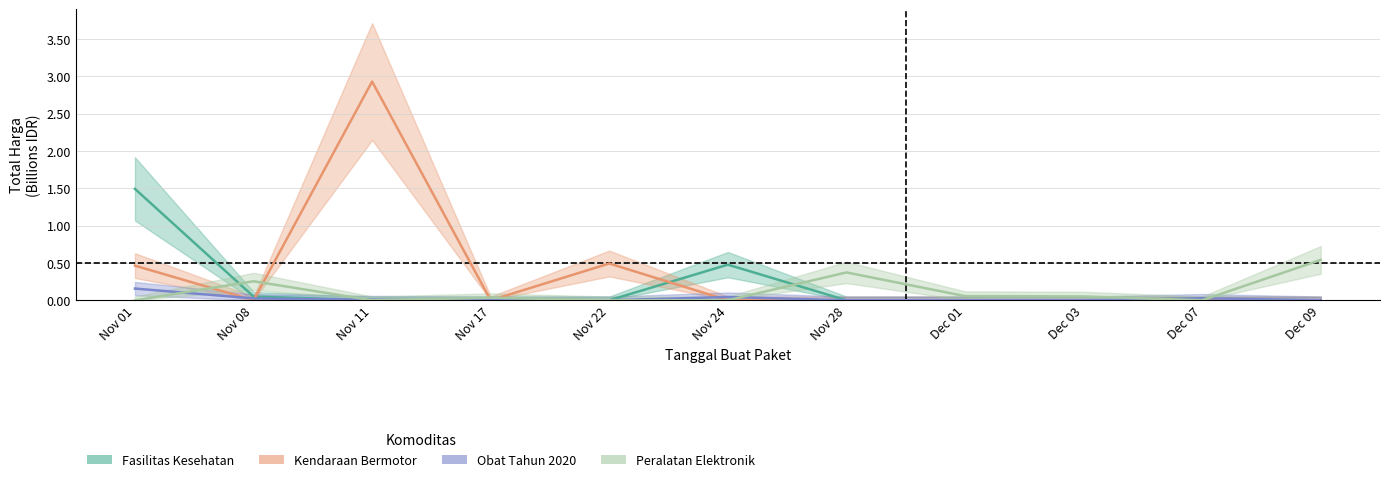

List the labels in order of Obat Tahun 2020 value, smallest first.

Nov 17, Nov 22, Nov 28, Dec 01, Dec 03, Dec 09, Nov 11, Nov 08, Dec 07, Nov 24, Nov 01